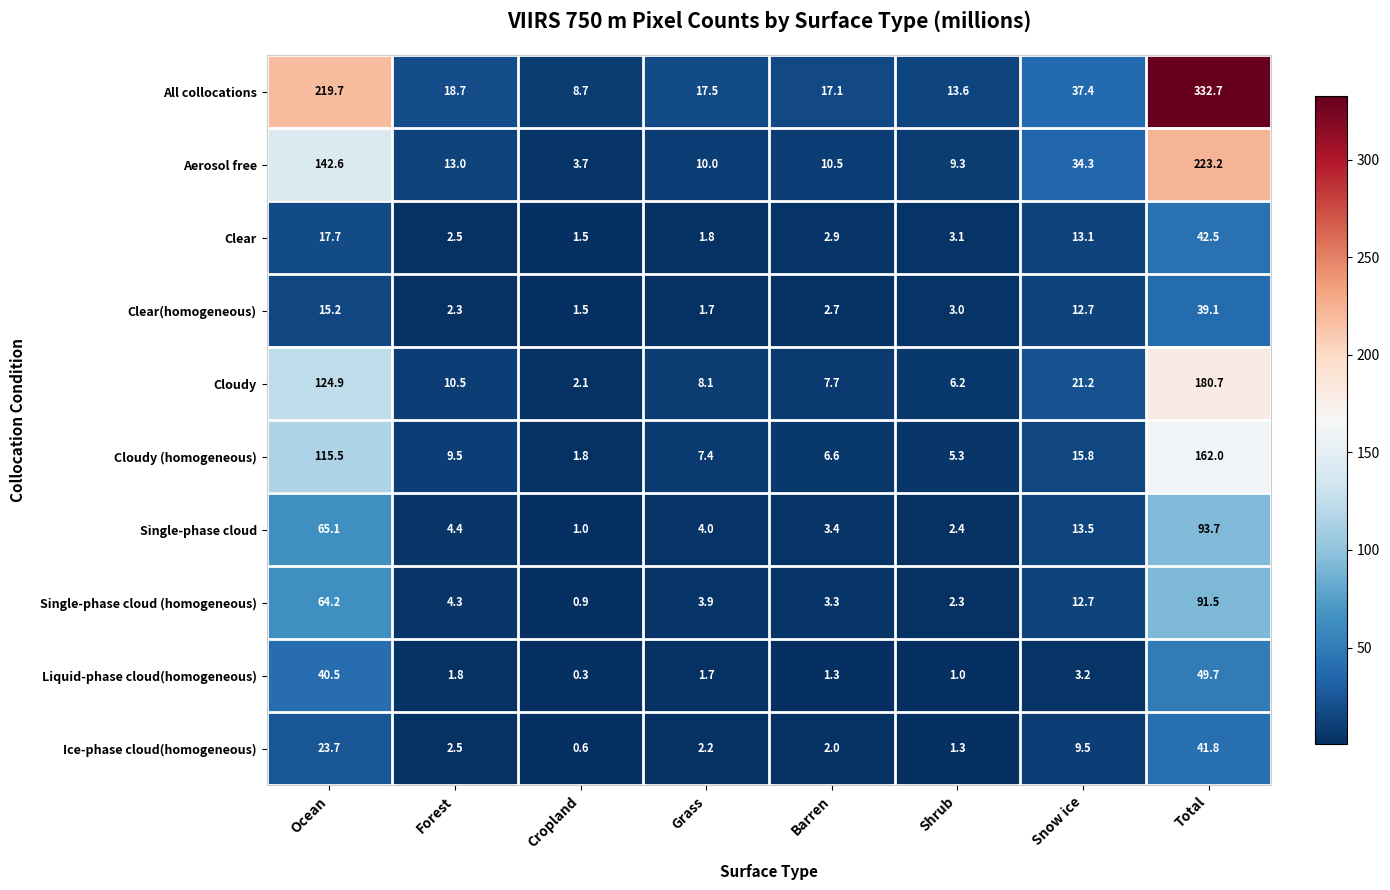

What is the difference between the Ice-phase cloud(homogeneous) values at Ocean and Forest?

21.2